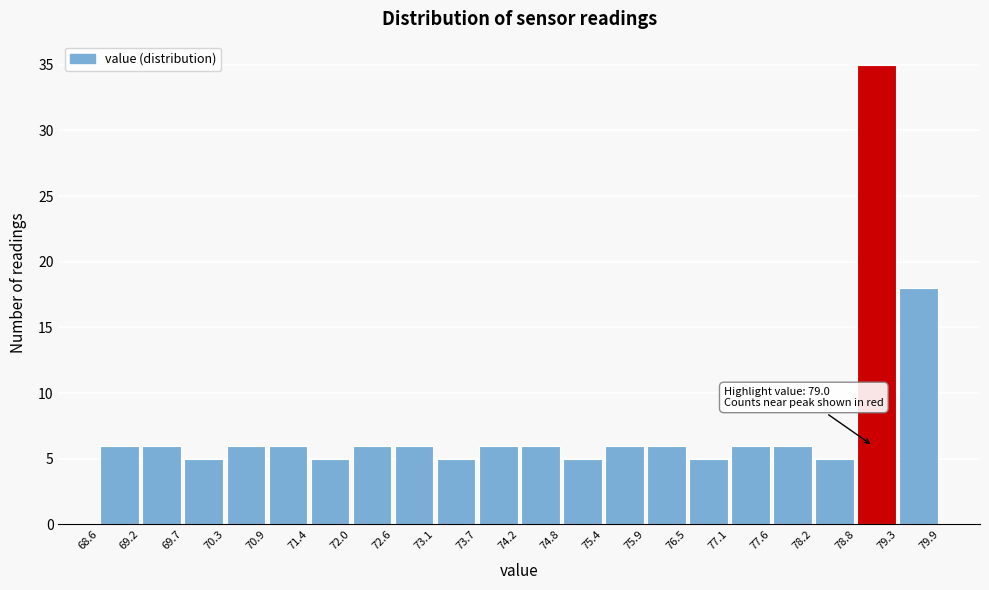

Over which range of the x-axis is the bar tallest?

78.8 to 79.3